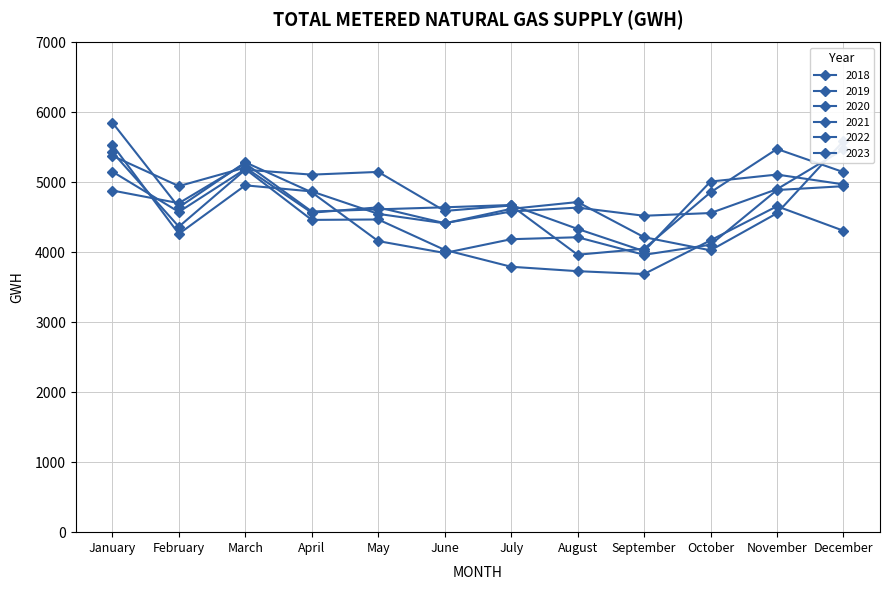

What is the value of the 2022 point at the 4th from the left?

4871